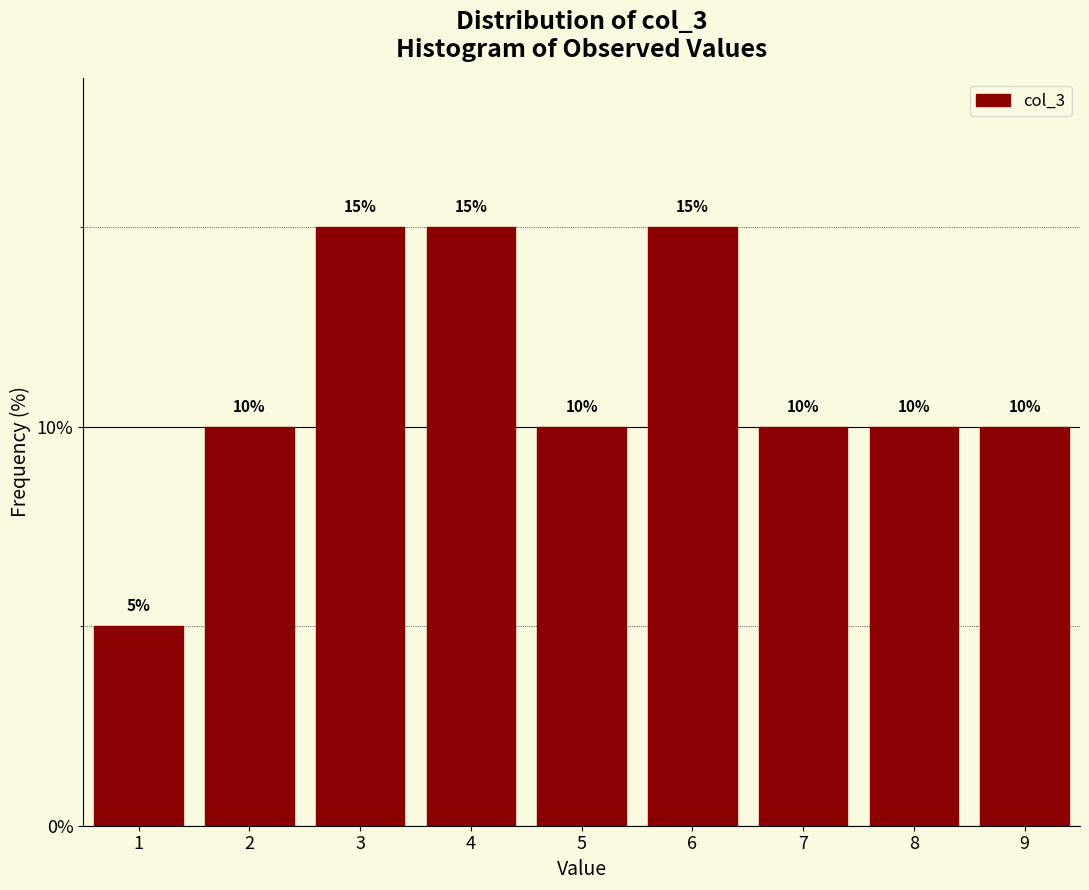

Reading right to left, extract all data points from this chart.

9=10	8=10	7=10	6=15	5=10	4=15	3=15	2=10	1=5